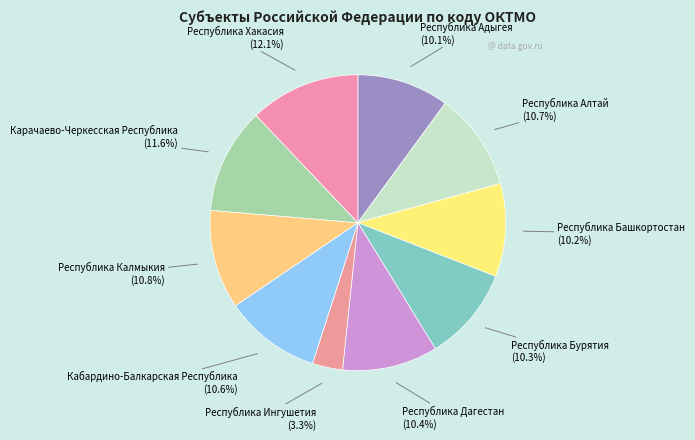

Is there any slice that represents more than half of the pie?

No